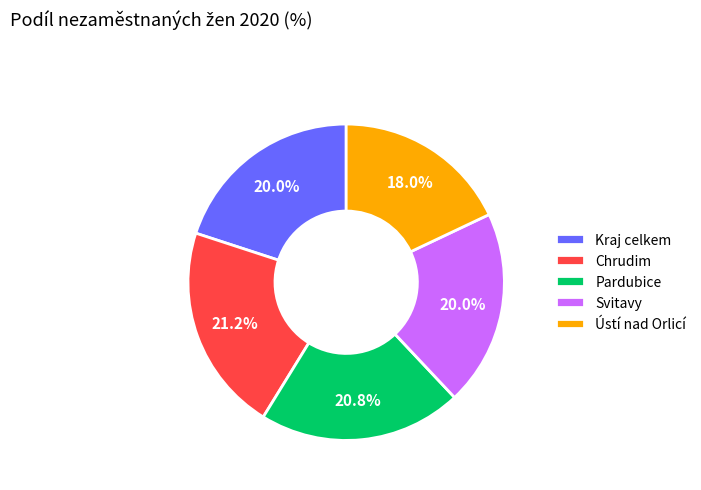

How many segments does this pie chart have?

5